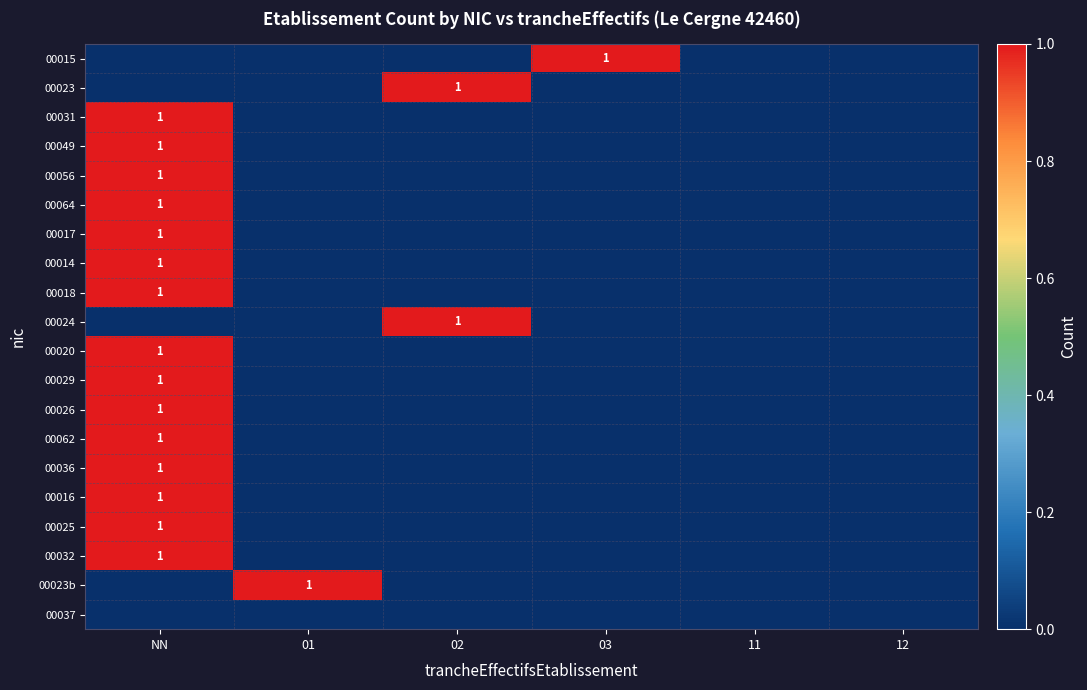

The value of 00017 at 02 is 0. True or false?

True